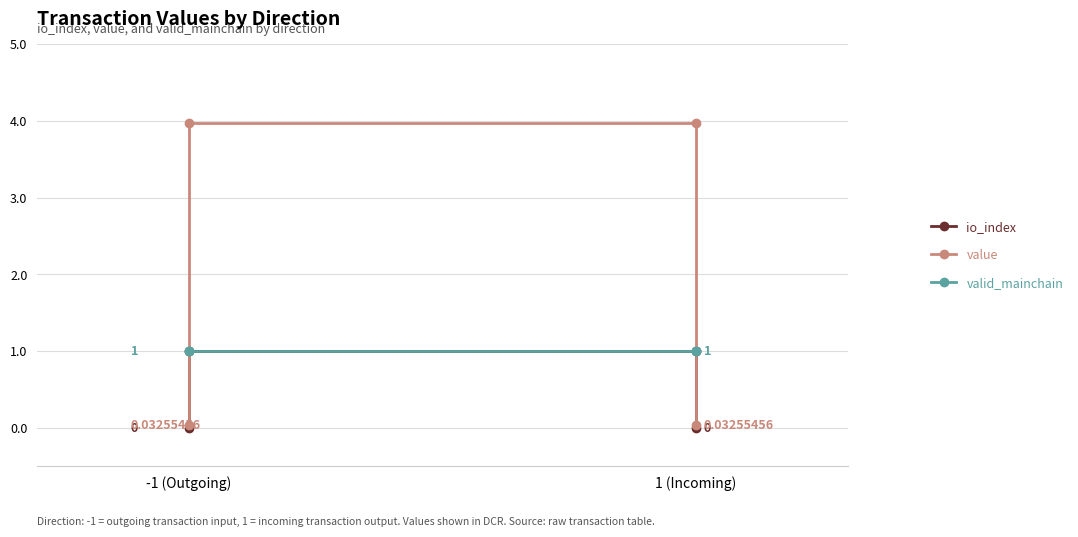

At which label is value closest to 2?

-1 (Outgoing)